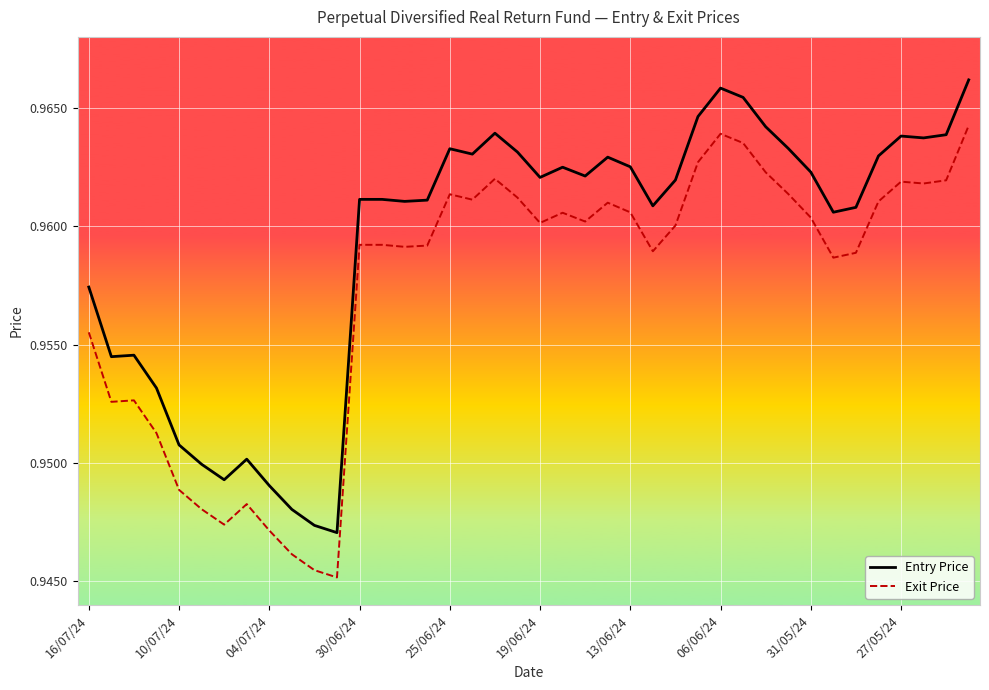

Rank the series by their maximum value, from highest to lowest.

Entry Price, Exit Price